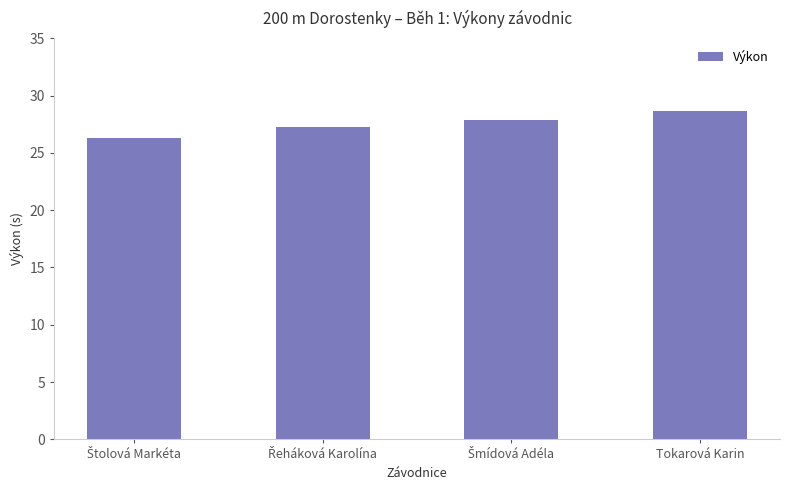

What position from the left is Tokarová Karin?

4